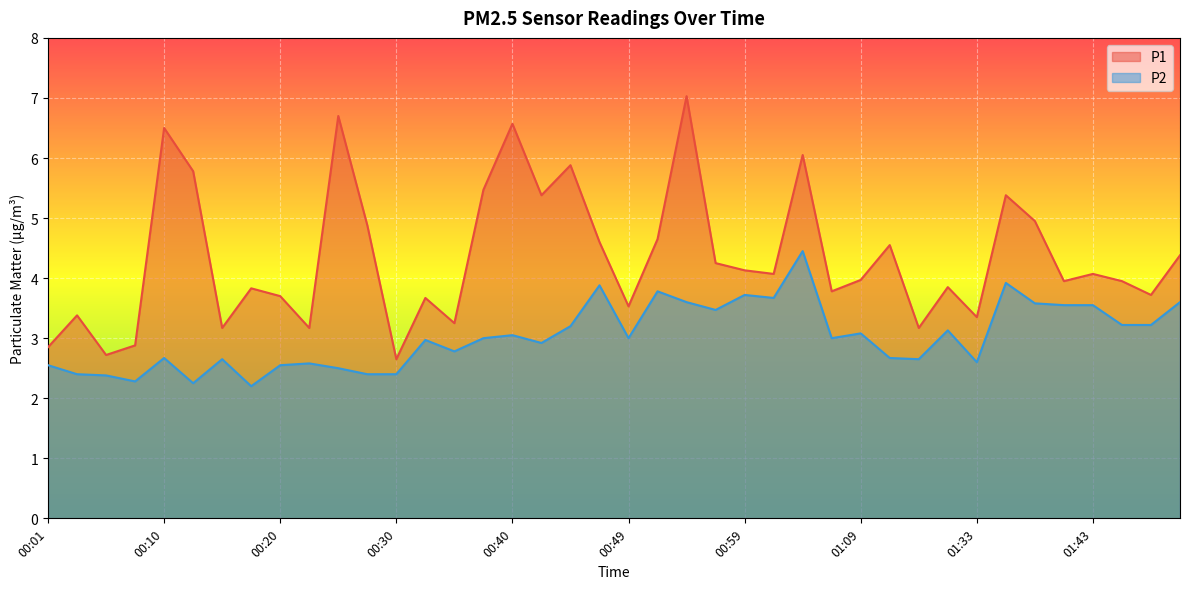

True or false: P1 and P2 cross at least once.

False